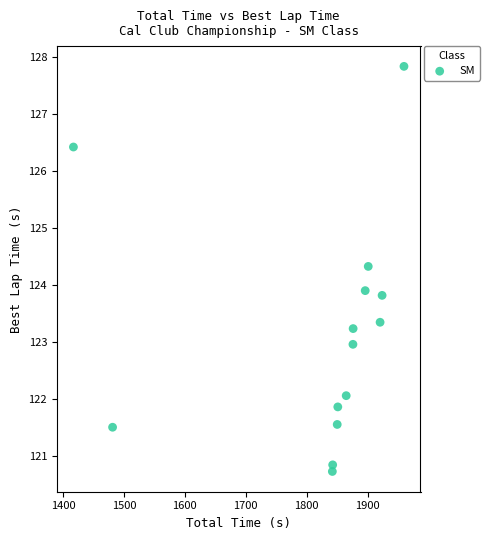

What is the range of Y values (max minus min)?

7.1